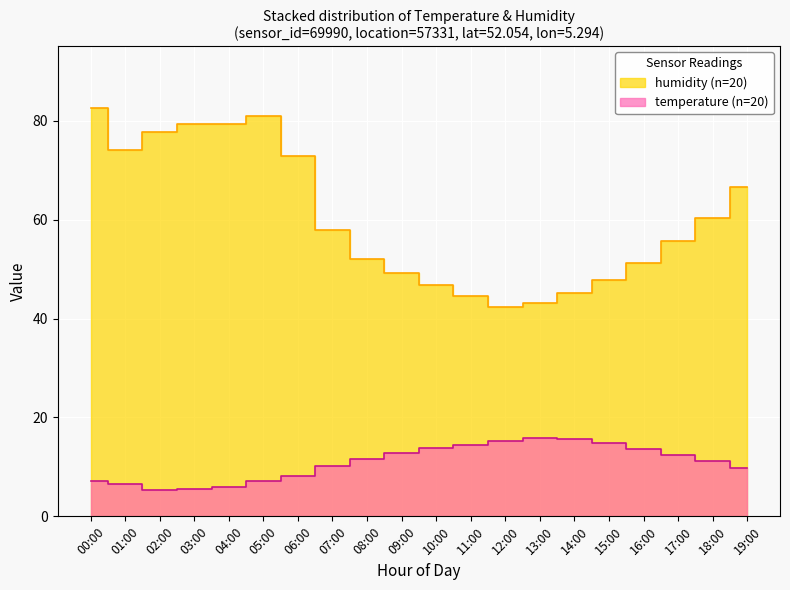

How many data points in temperature are above 11?

11